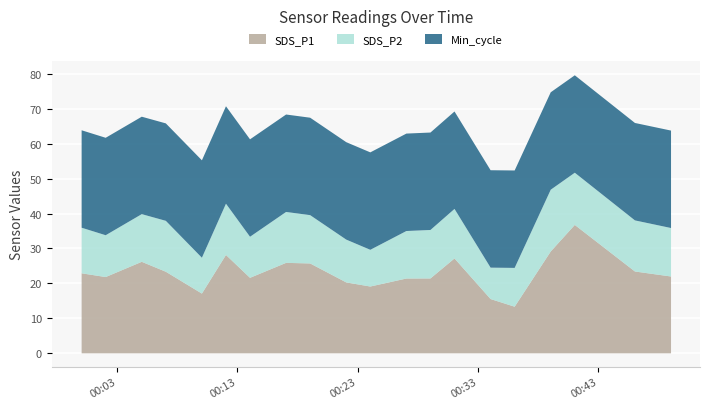

Which series has the largest range (max minus min)?

SDS_P1